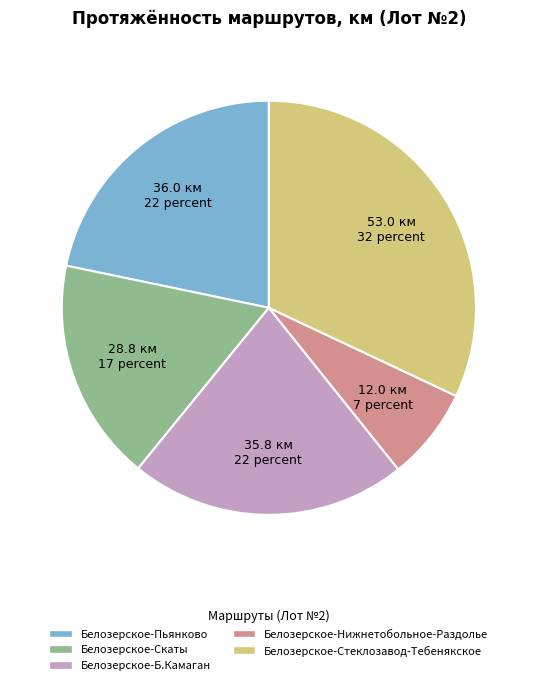

Which has a higher value, Белозерское-Стеклозавод-Тебенякское or Белозерское-Скаты?

Белозерское-Стеклозавод-Тебенякское